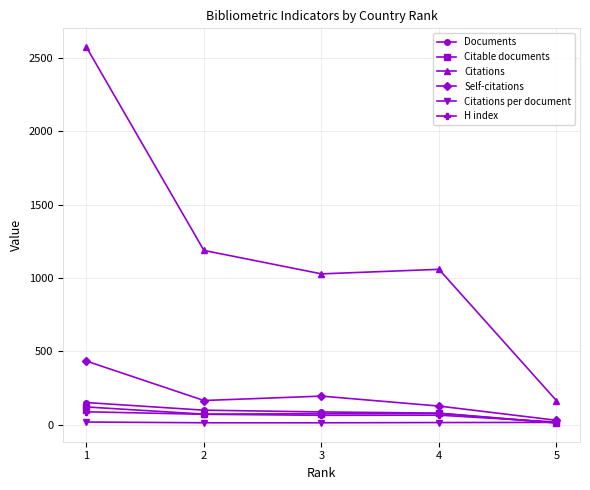

True or false: Citations has more than 2 points higher than both neighbors.

False